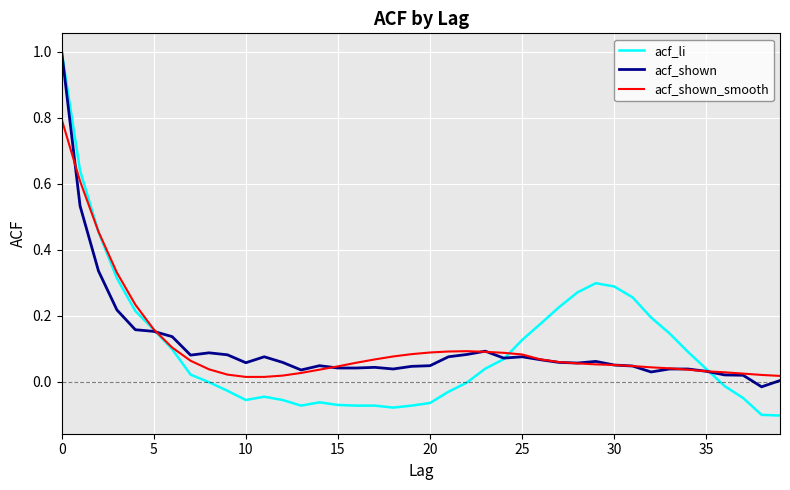

What is the maximum value shown in the chart?

1.0